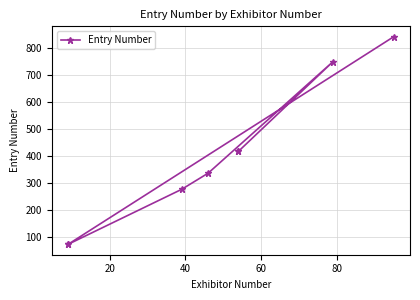

Does the chart have visible grid lines?

Yes